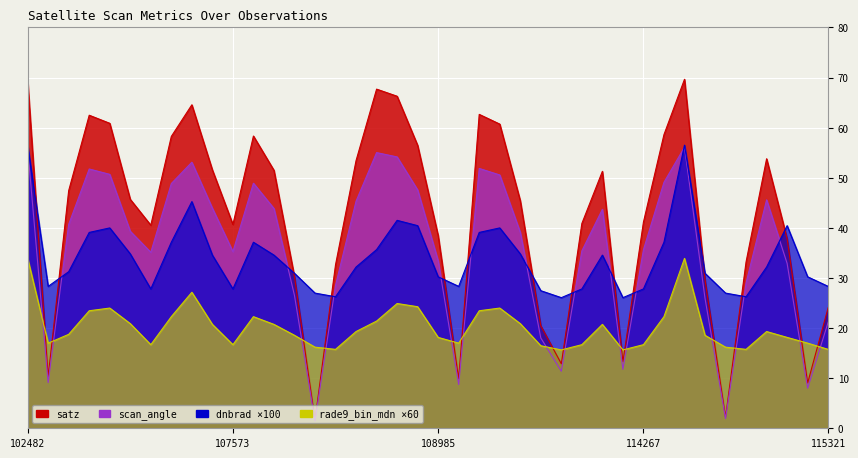

What are all the series names shown in the legend?

dnbrad, satz, scan_angle, rade9_bin_mdn